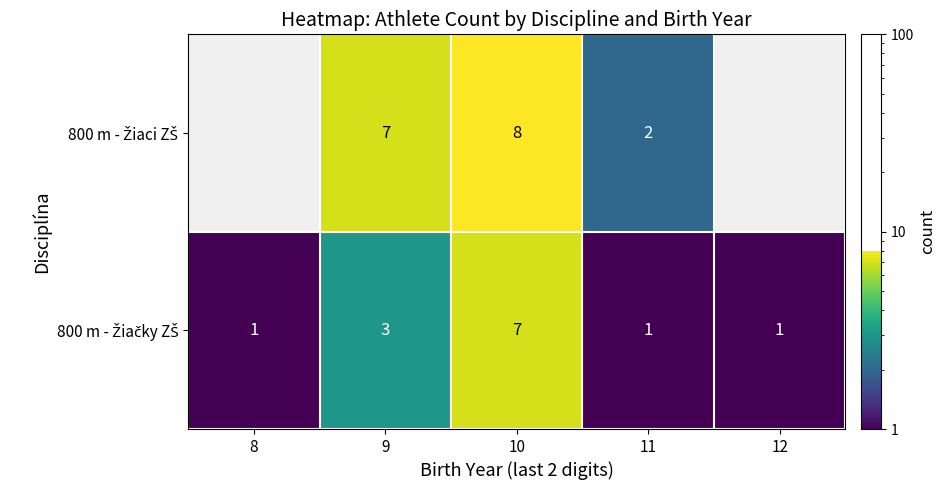

What is the spread (max minus min) of values at 9?

4